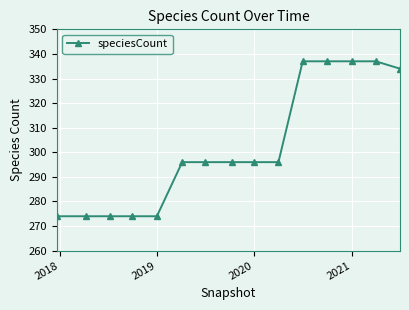

What is the maximum value shown in the chart?

337